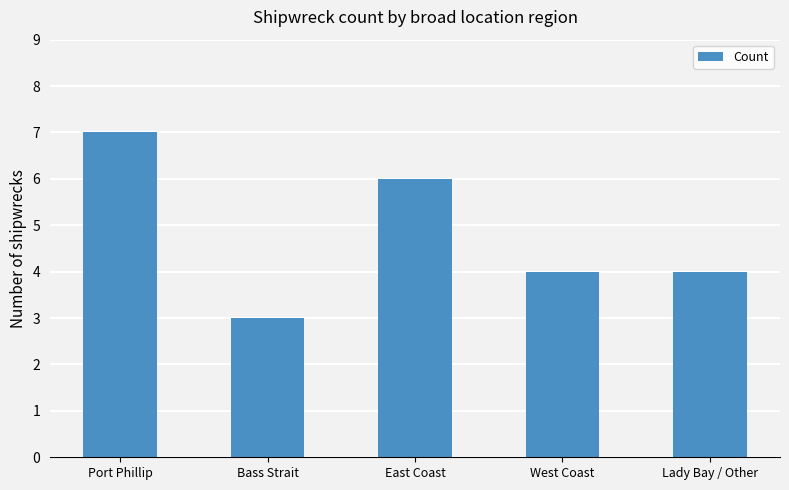

What is the difference between the second highest and second lowest values?

2